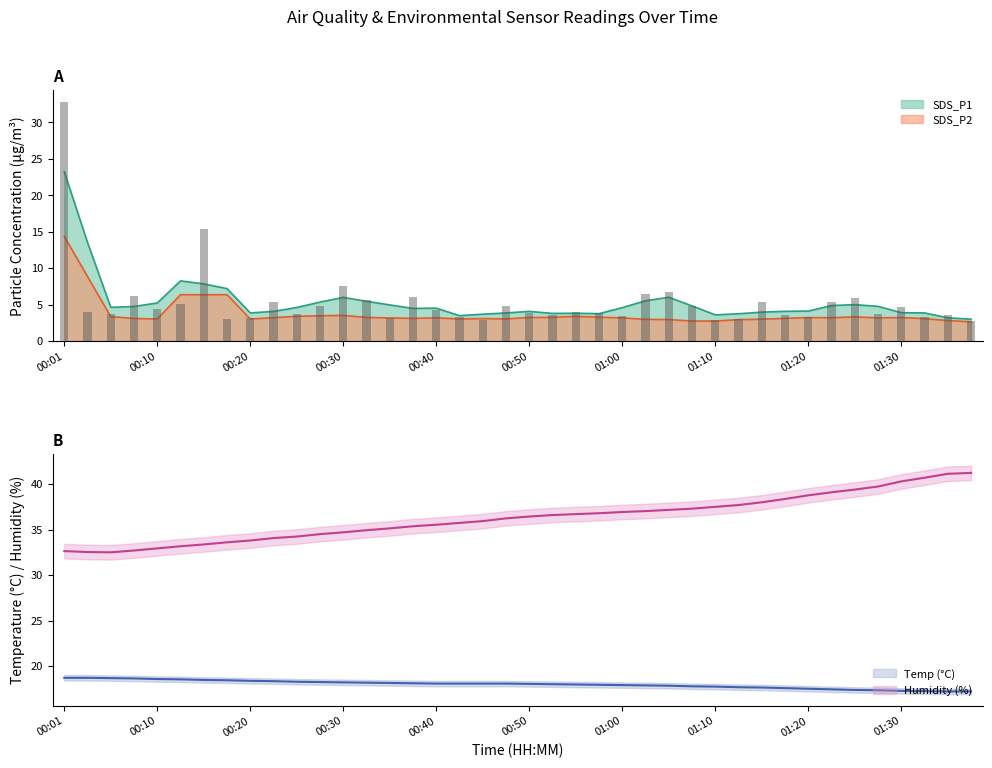

List the labels in order of SDS_P1 value, largest first.

00:01, 00:15, 00:30, 01:05, 01:02, 00:08, 00:38, 01:25, 00:33, 01:23, 00:23, 01:15, 00:13, 00:47, 01:07, 00:28, 01:30, 00:10, 00:40, 00:55, 00:03, 00:57, 00:50, 00:06, 00:25, 01:28, 01:18, 01:35, 00:52, 01:00, 01:20, 00:43, 01:33, 00:20, 00:35, 00:18, 01:13, 00:45, 01:10, 01:38